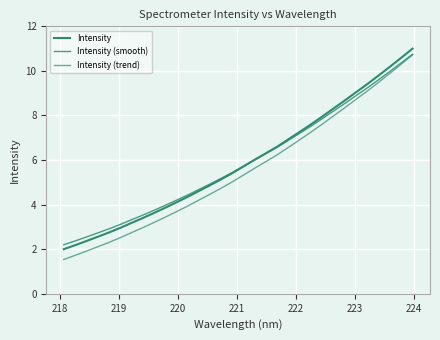

How many lines are shown in the chart?

3